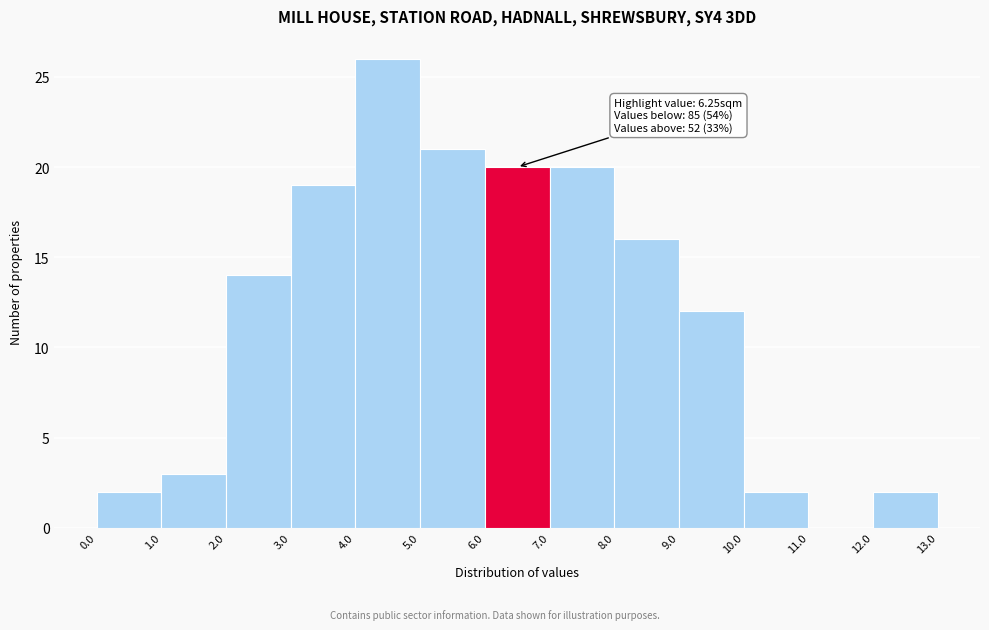

Over which range of the x-axis is the bar tallest?

4.0 to 5.0